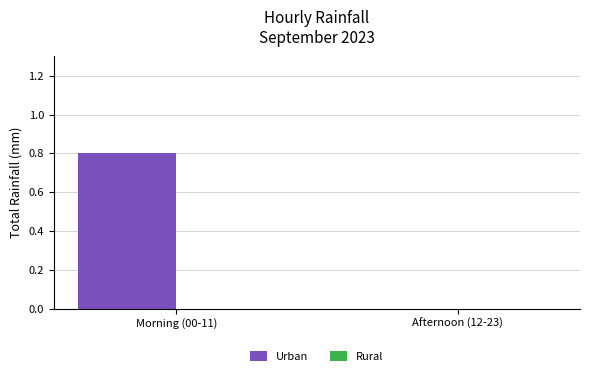

What is the sum of all values?

0.8